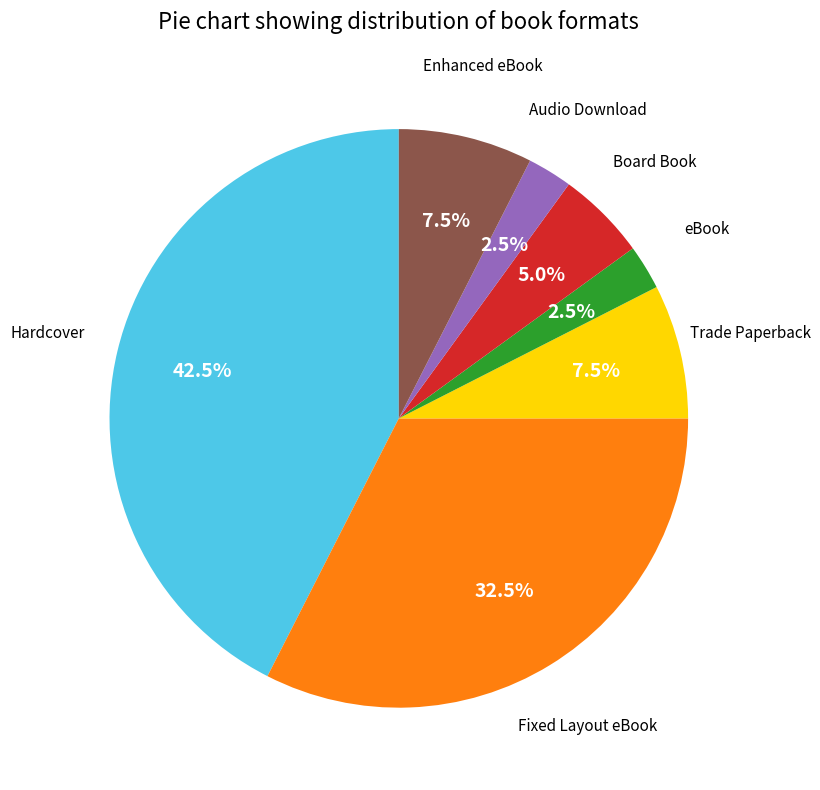

Is there any slice that represents more than half of the pie?

No